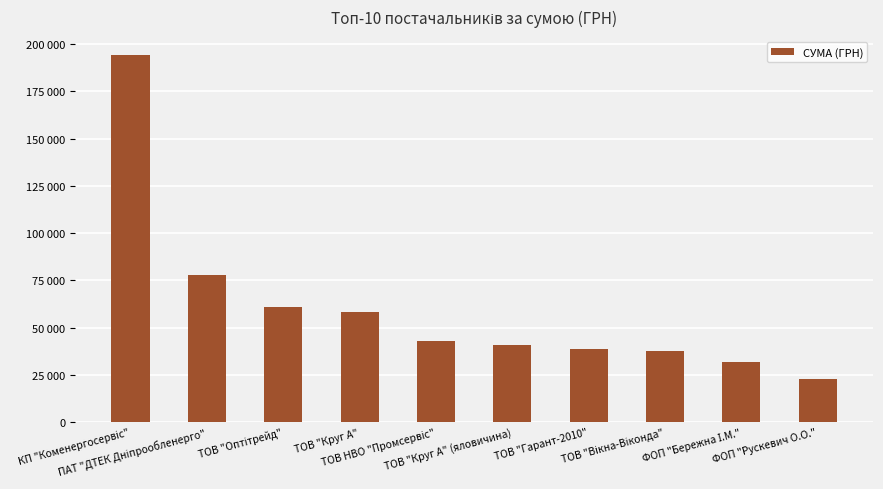

What is the smallest value displayed?

22754.0